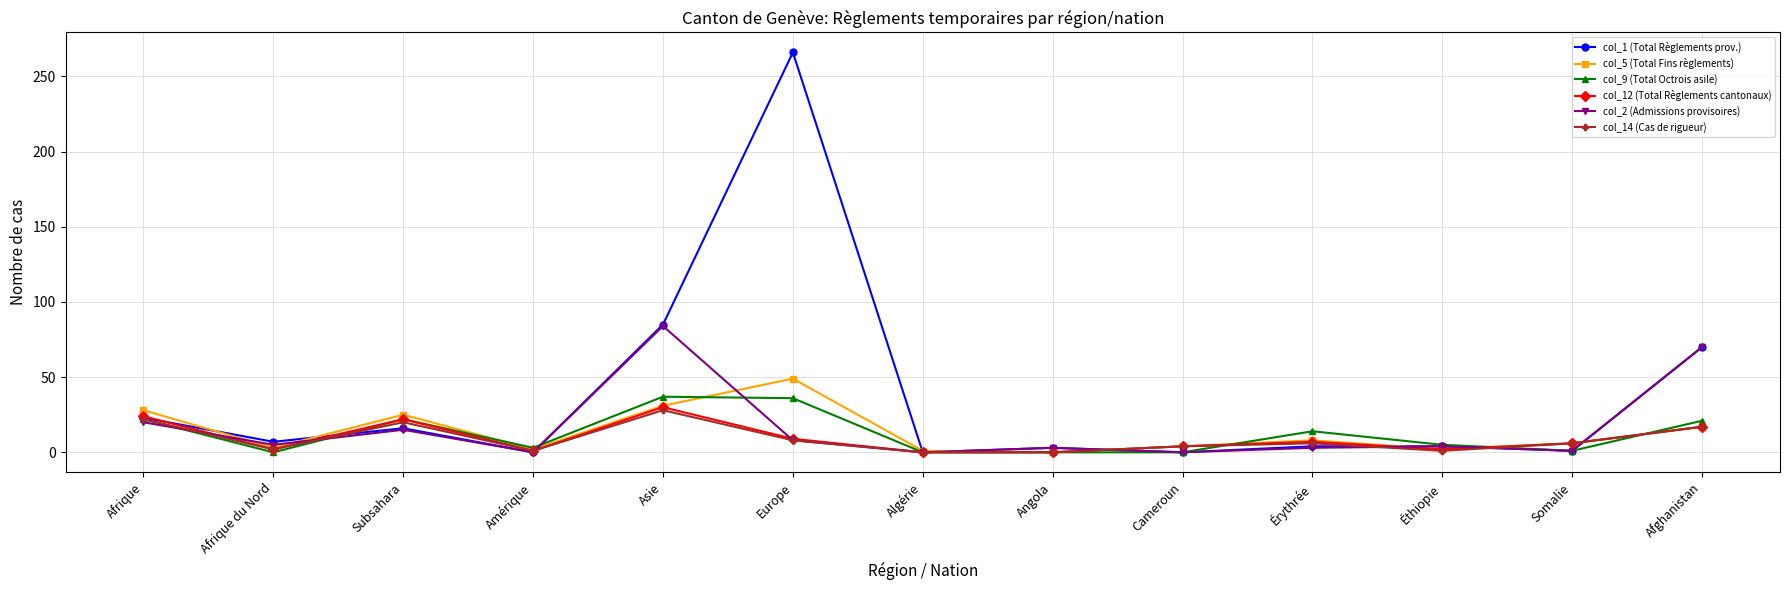

Count the number of categories in the chart.

13